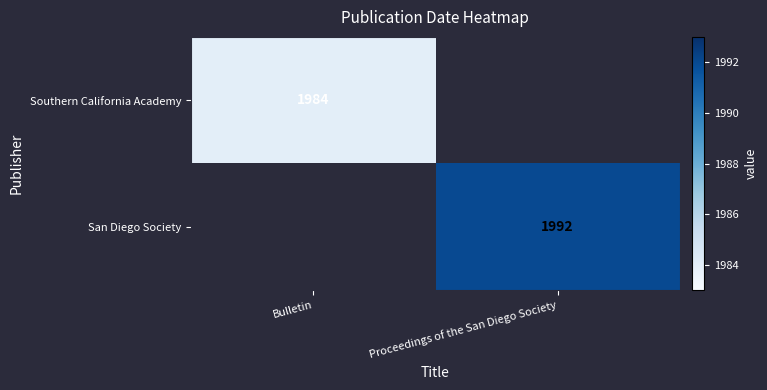

True or false: Southern California Academy has a value of 1984 at Bulletin.

True